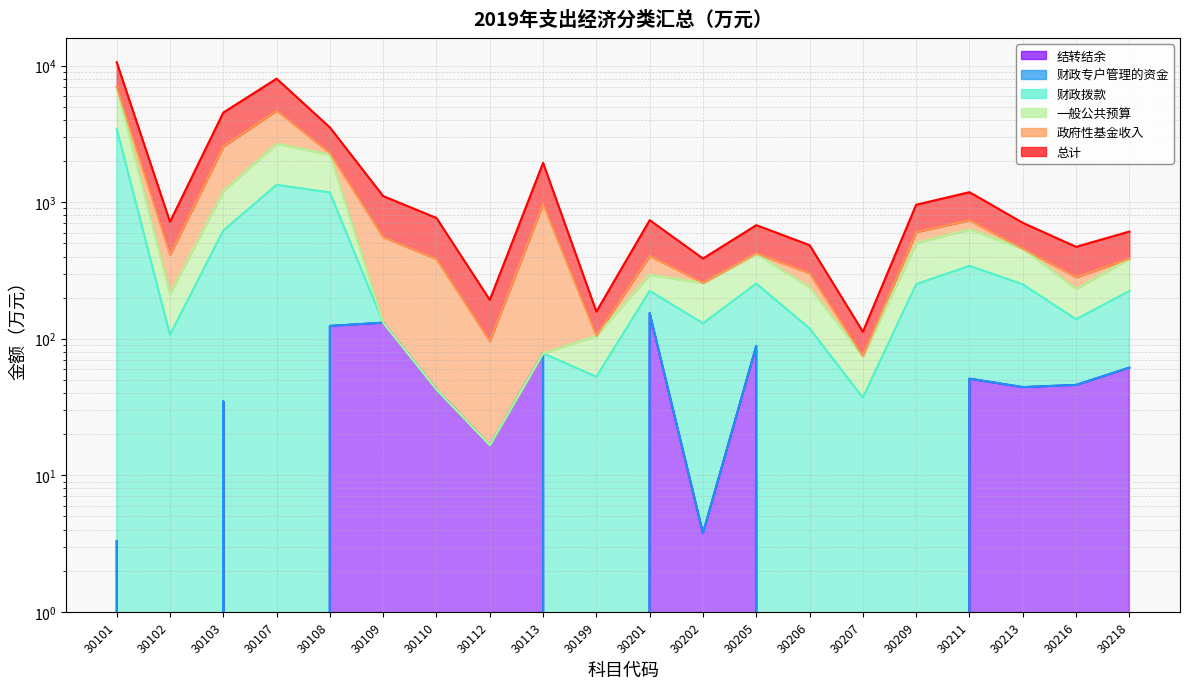

Between 30110 and 30108, which is larger?

30108